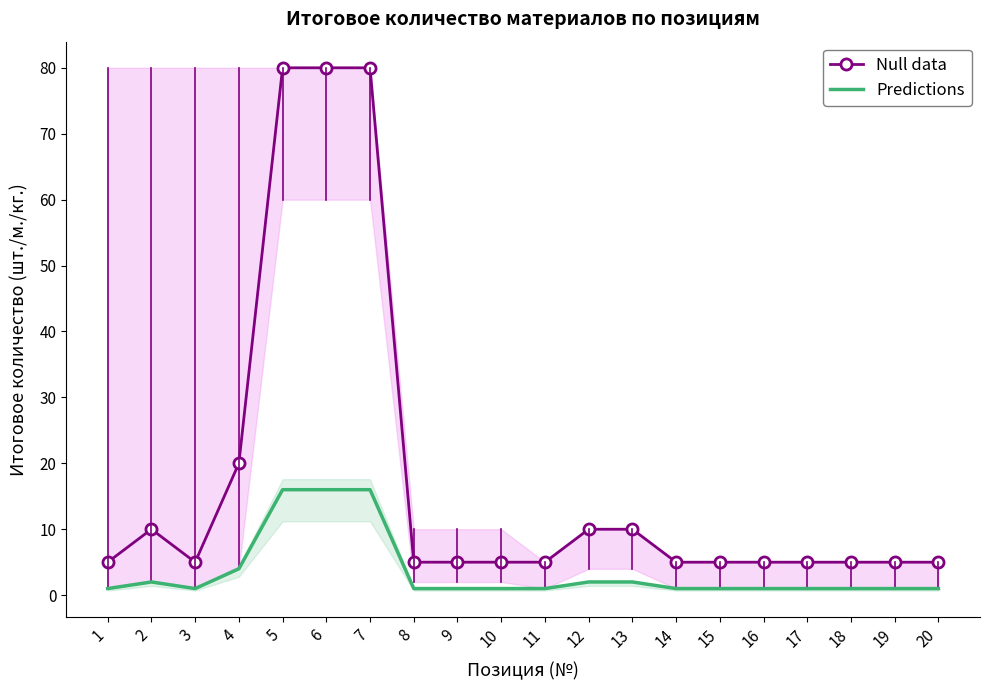

Reading right to left, list all the values displayed in this chart.

Null data: 5	5	5	5	5	5	5	10	10	5	5	5	5	80	80	80	20	5	10	5
Predictions: 1	1	1	1	1	1	1	2	2	1	1	1	1	16	16	16	4	1	2	1